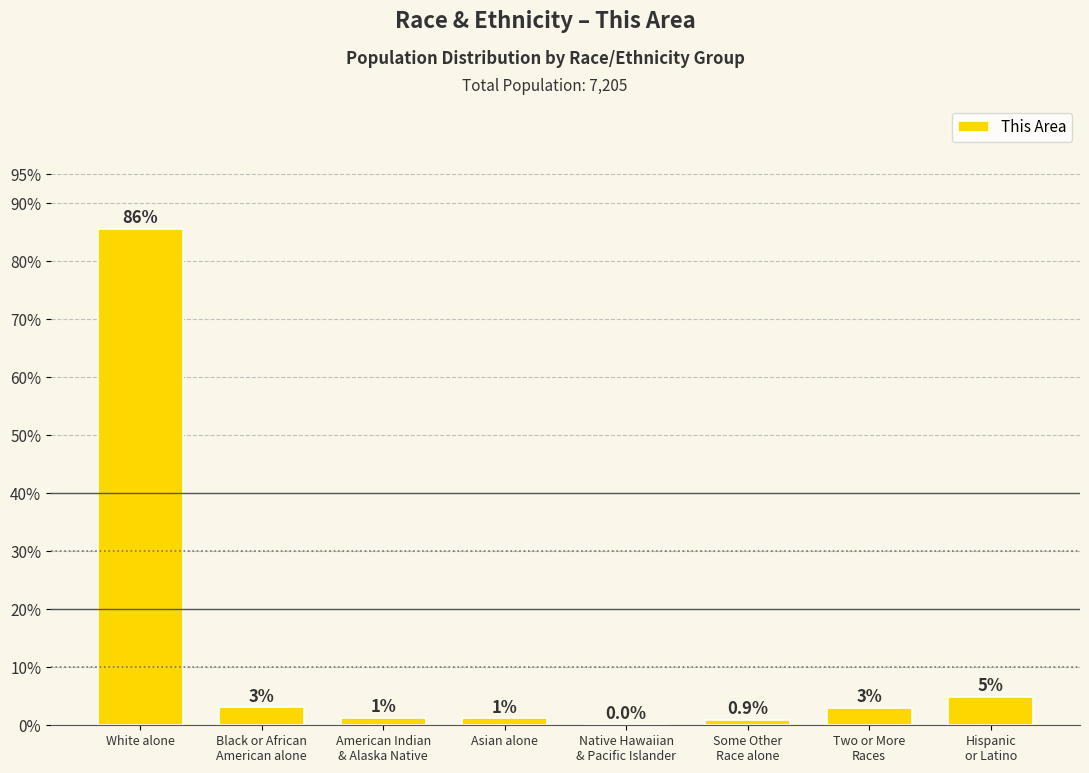

Count the number of values greater than 3.

4